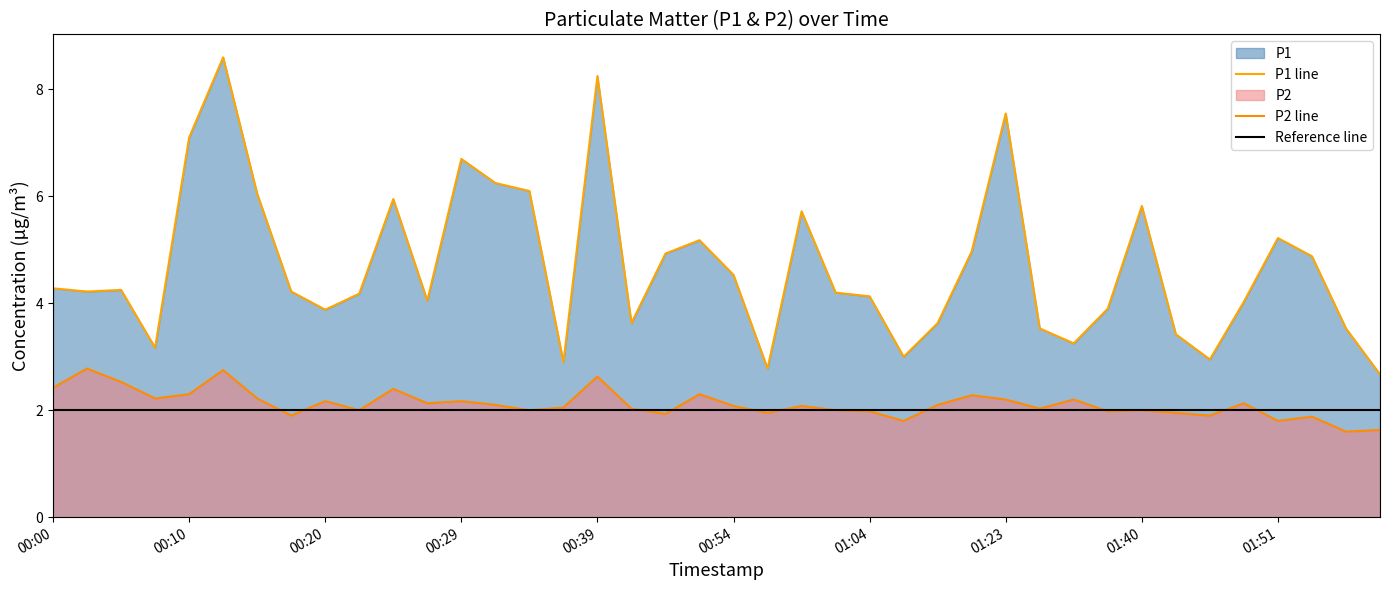

True or false: P2 has a value of 2.3 at 01:20.

True